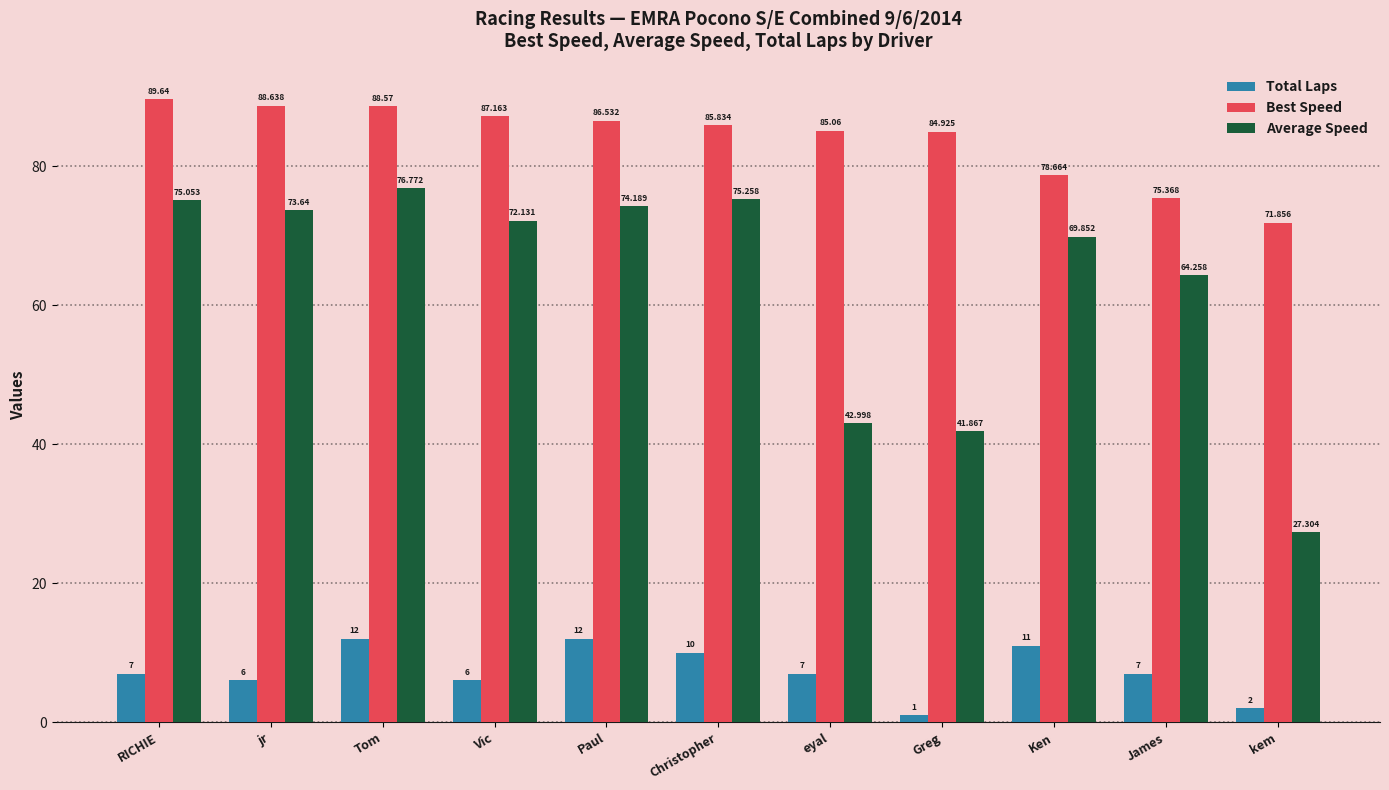

What is the label of the 1st bar from the left?

RICHIE